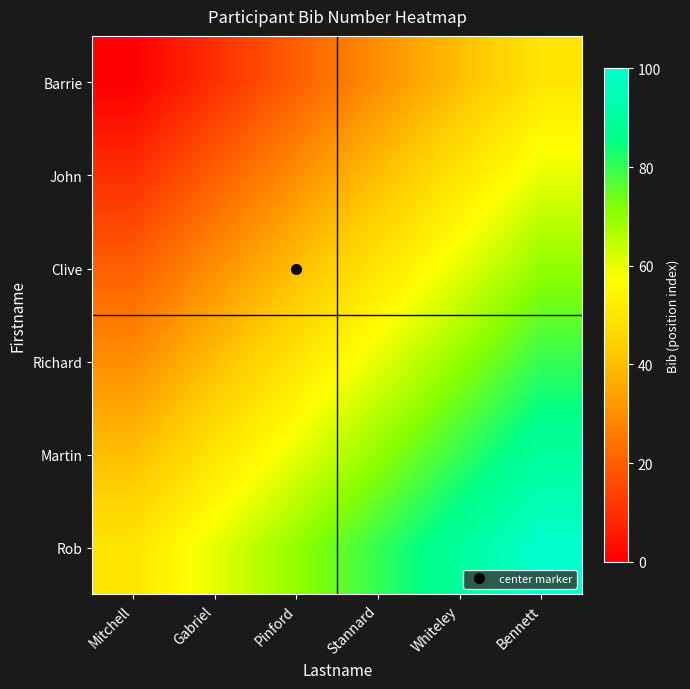

What is the spread (max minus min) of values at Pinford?

50